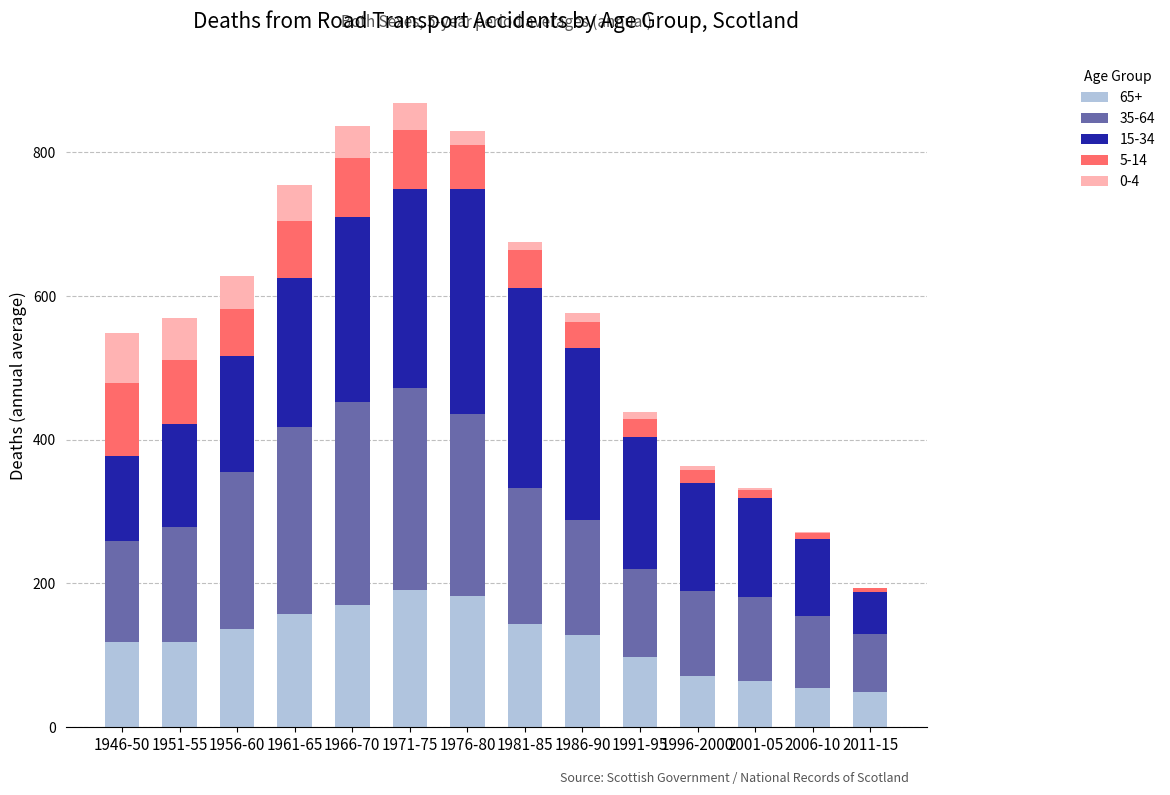

What is the total value across all series at 1976-80?

829.0